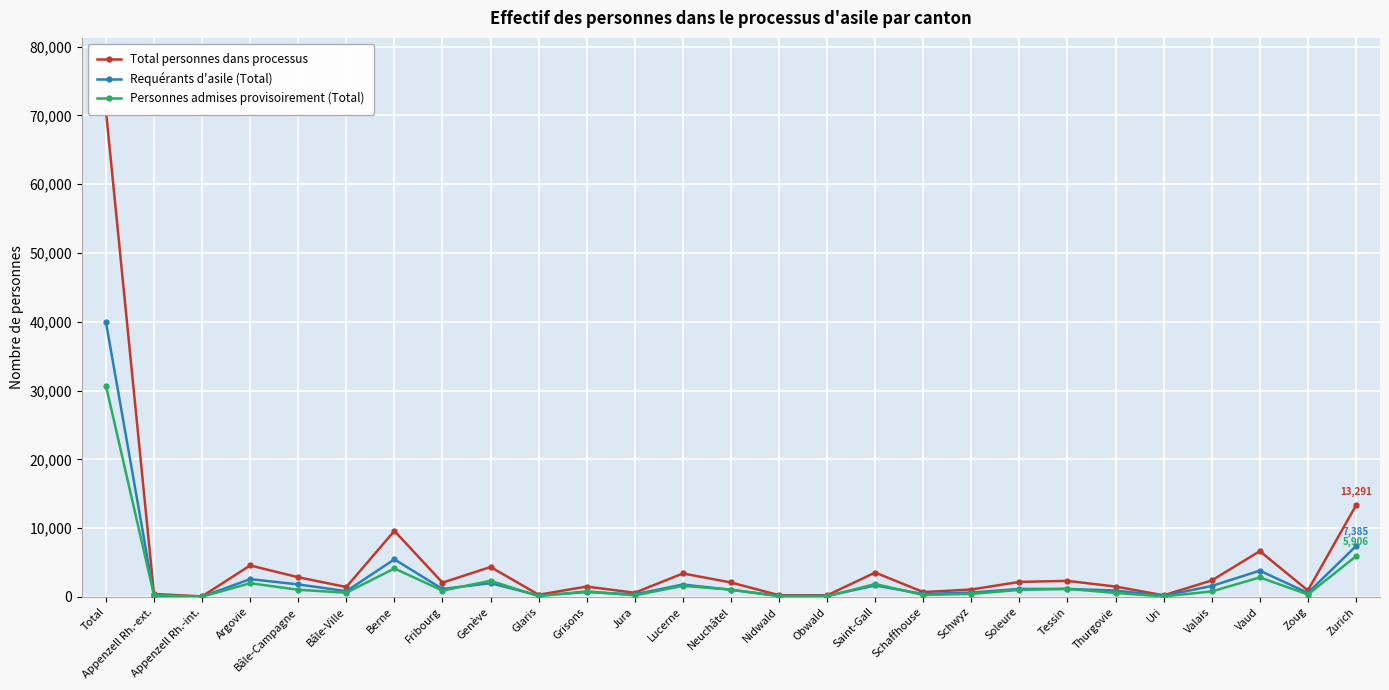

Rank the categories by Requérants d'asile (Total) value from highest to lowest.

Total, Zurich, Berne, Vaud, Argovie, Genève, Bâle-Campagne, Lucerne, Saint-Gall, Valais, Soleure, Tessin, Fribourg, Neuchâtel, Thurgovie, Bâle-Ville, Grisons, Schwyz, Zoug, Schaffhouse, Jura, Glaris, Appenzell Rh.-ext., Uri, Nidwald, Obwald, Appenzell Rh.-int.